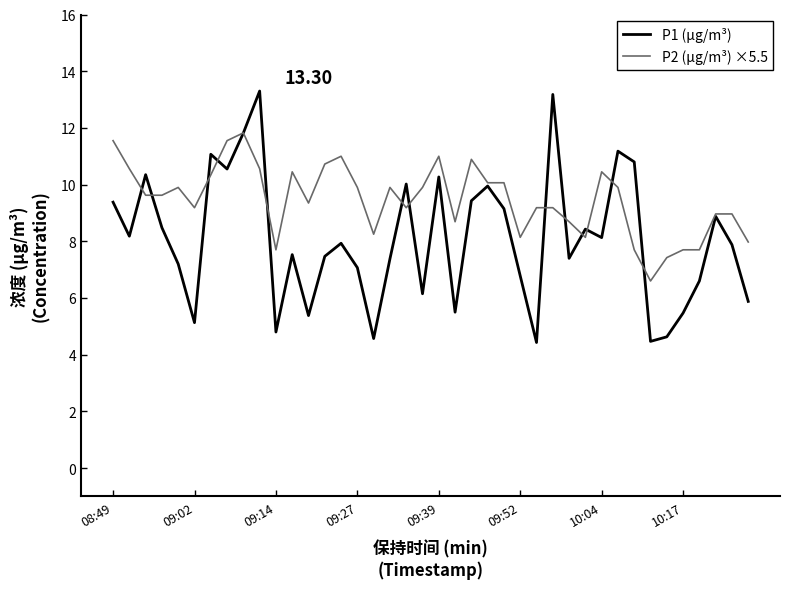

Which series has the largest total across all categories?

P2 (µg/m³) ×5.5